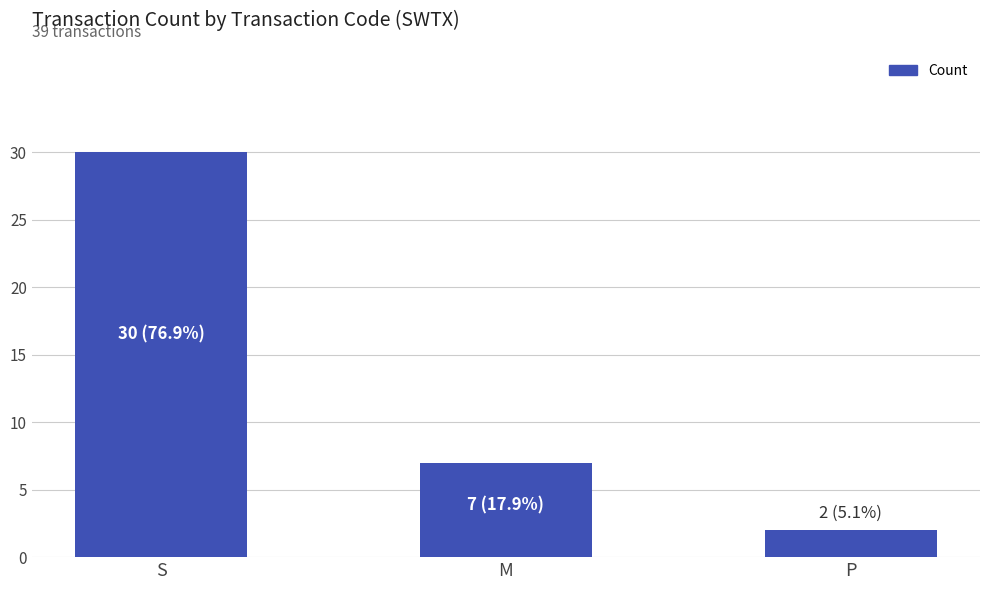

What value does the data have at P?

2